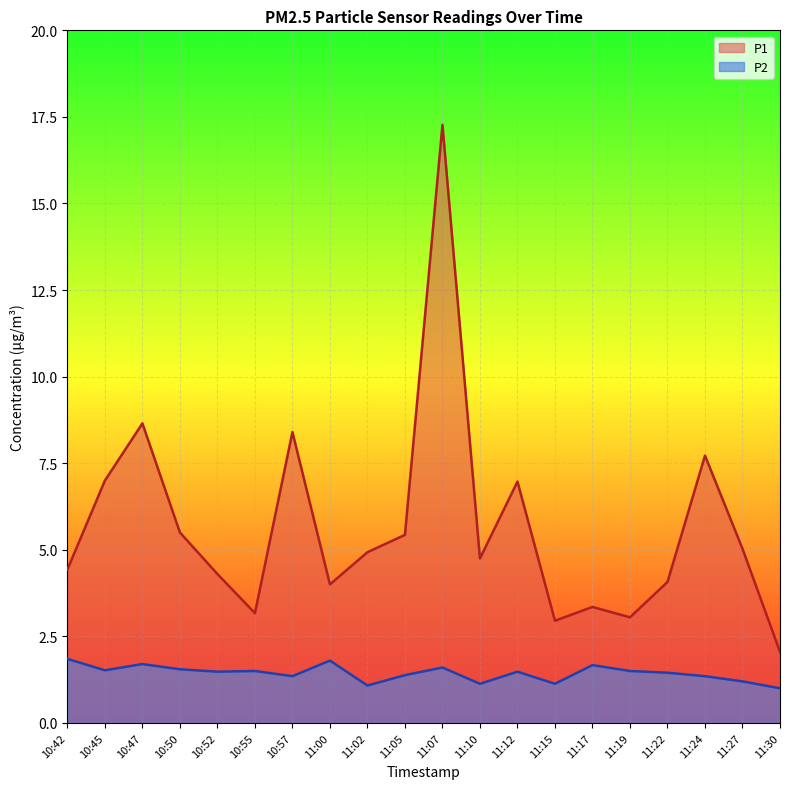

Between 11:17 and 11:19, which series saw the biggest shift?

P1